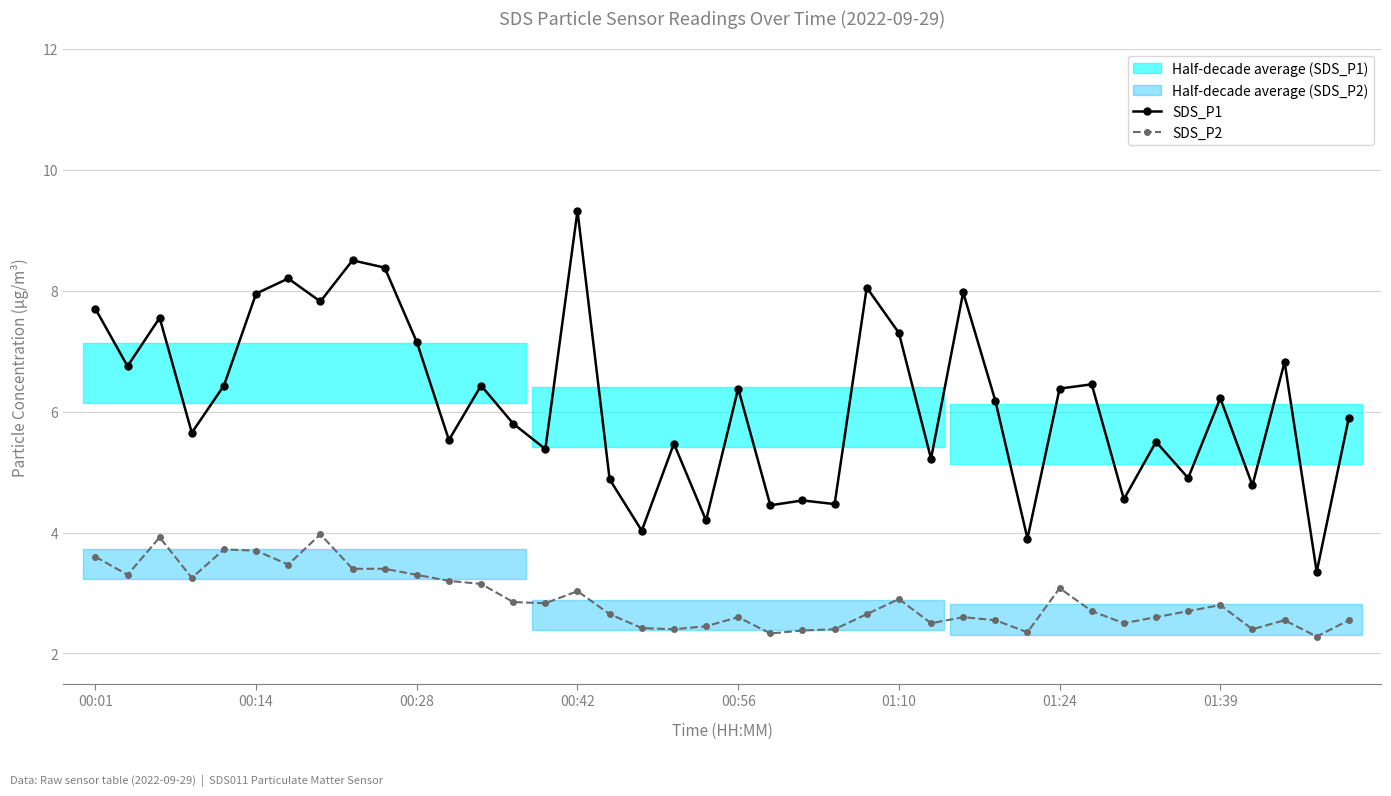

What is the average value of the SDS_P2 series?

2.9